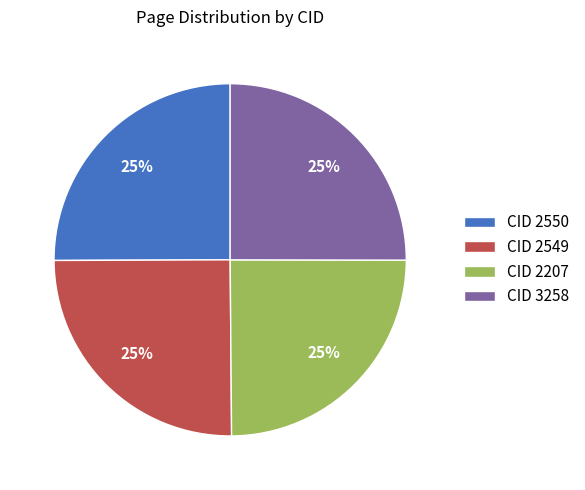

To the nearest percent, what is the average slice percentage?

25%